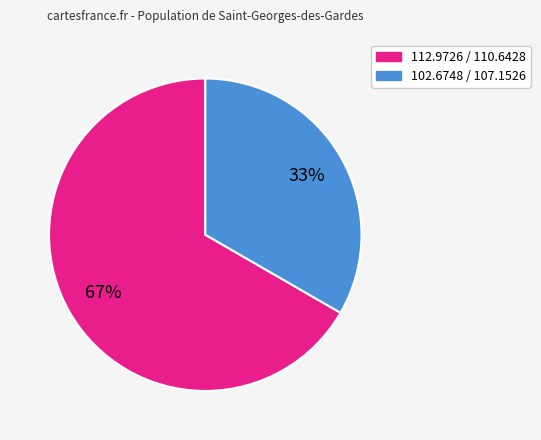

How many slices are in this pie chart?

2